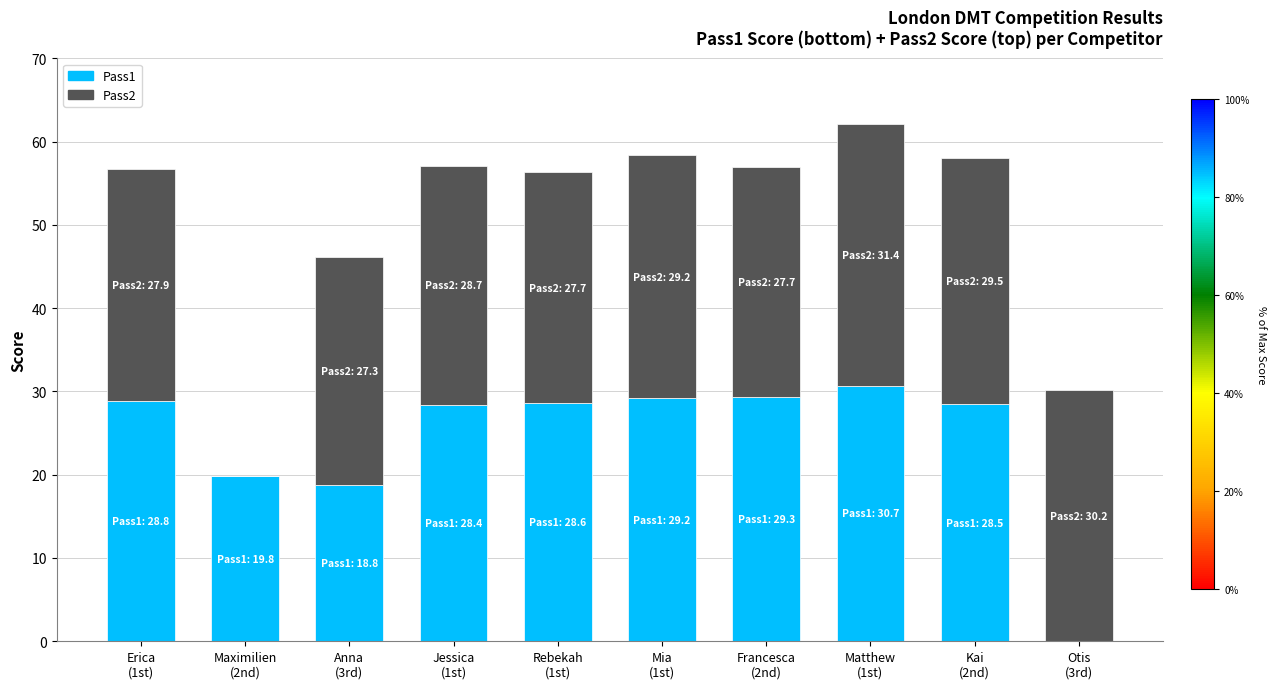

What is the highest value of the Pass1 series?

30.7